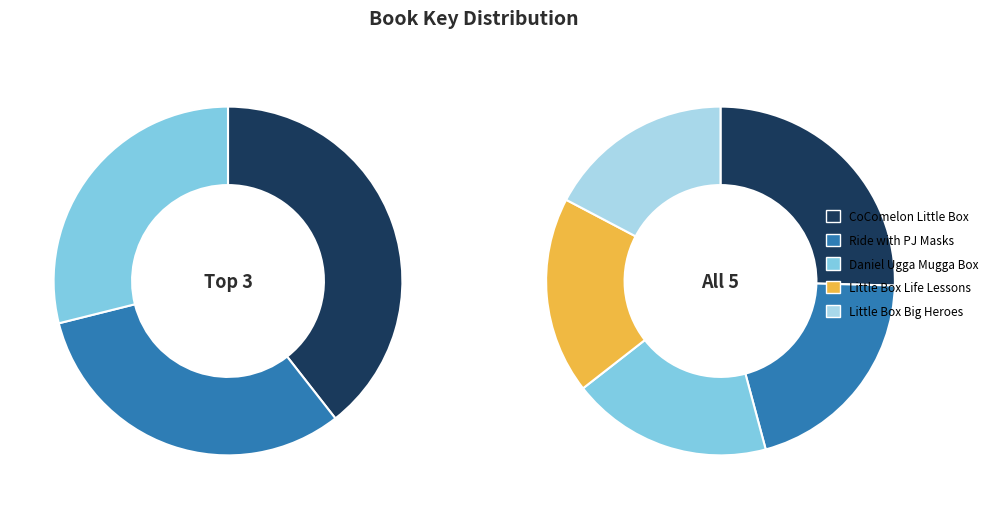

To the nearest percent, what is the difference between the largest and smallest slice percentages?

8%